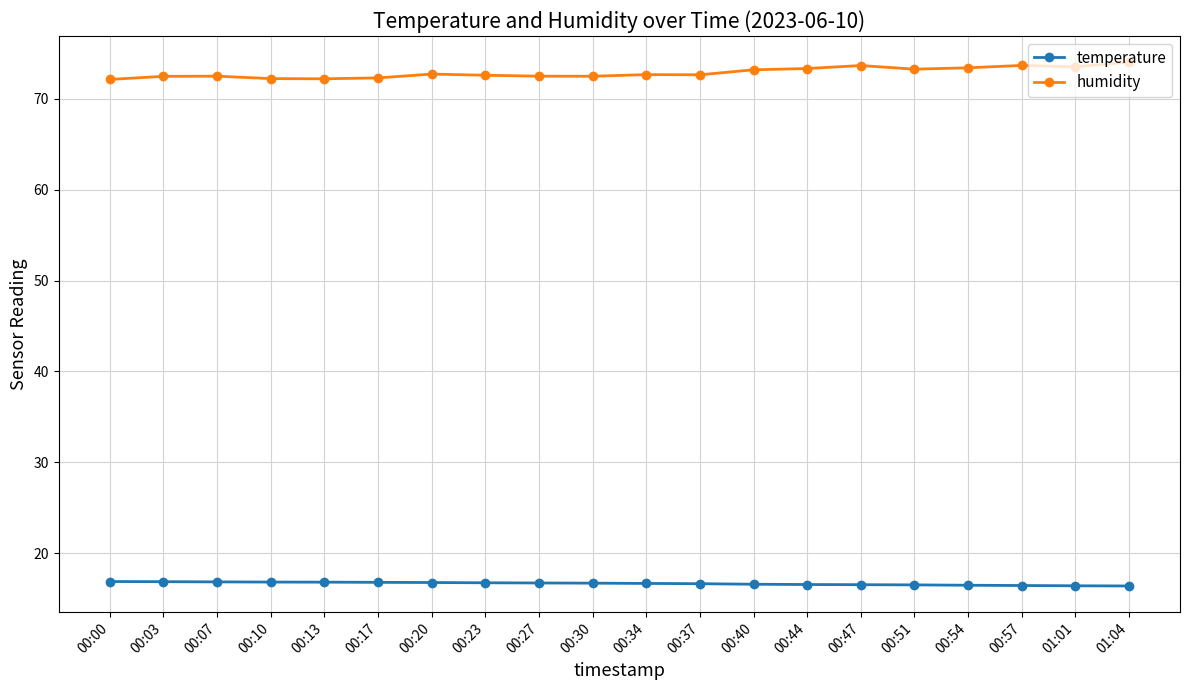

True or false: temperature and humidity intersect in this chart.

False